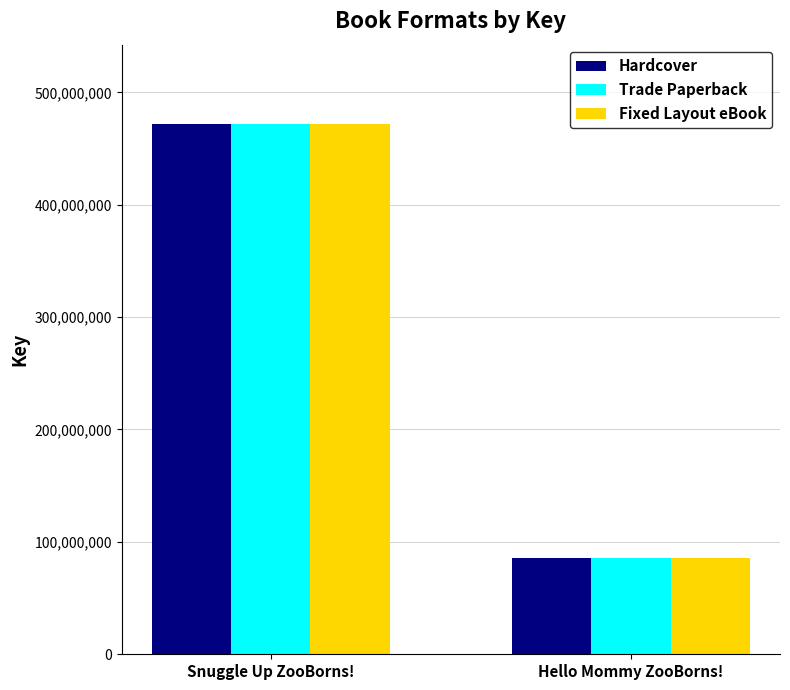

What is the total value across all series at Hello Mommy ZooBorns!?

257260887